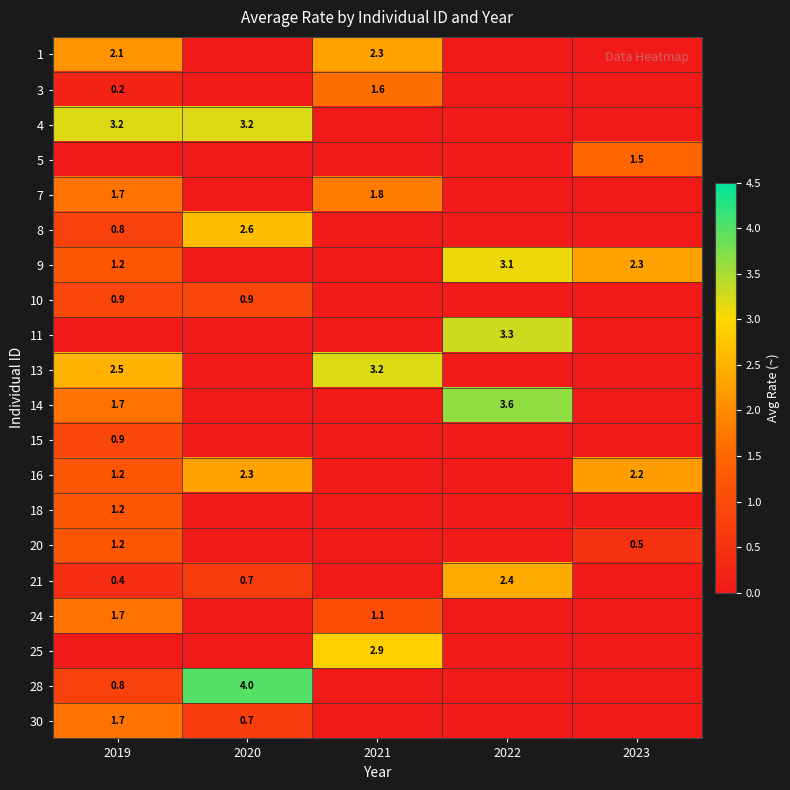

Is the value of 11 at 2022 greater than the value of 30 at 2020?

Yes